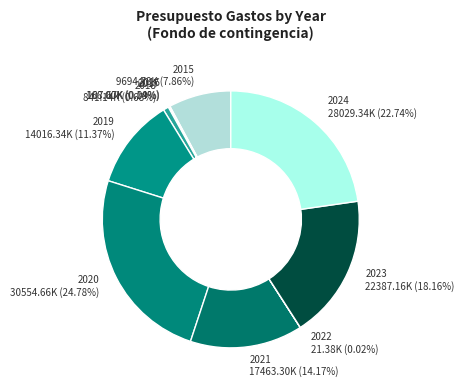

What is the largest slice in the pie chart?

2020